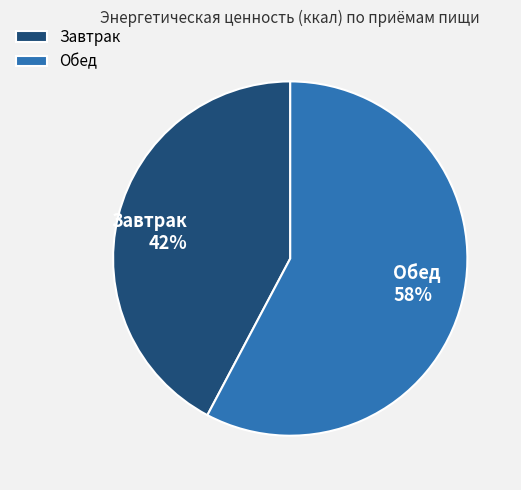

Which slice represents more than half of the pie?

Обед